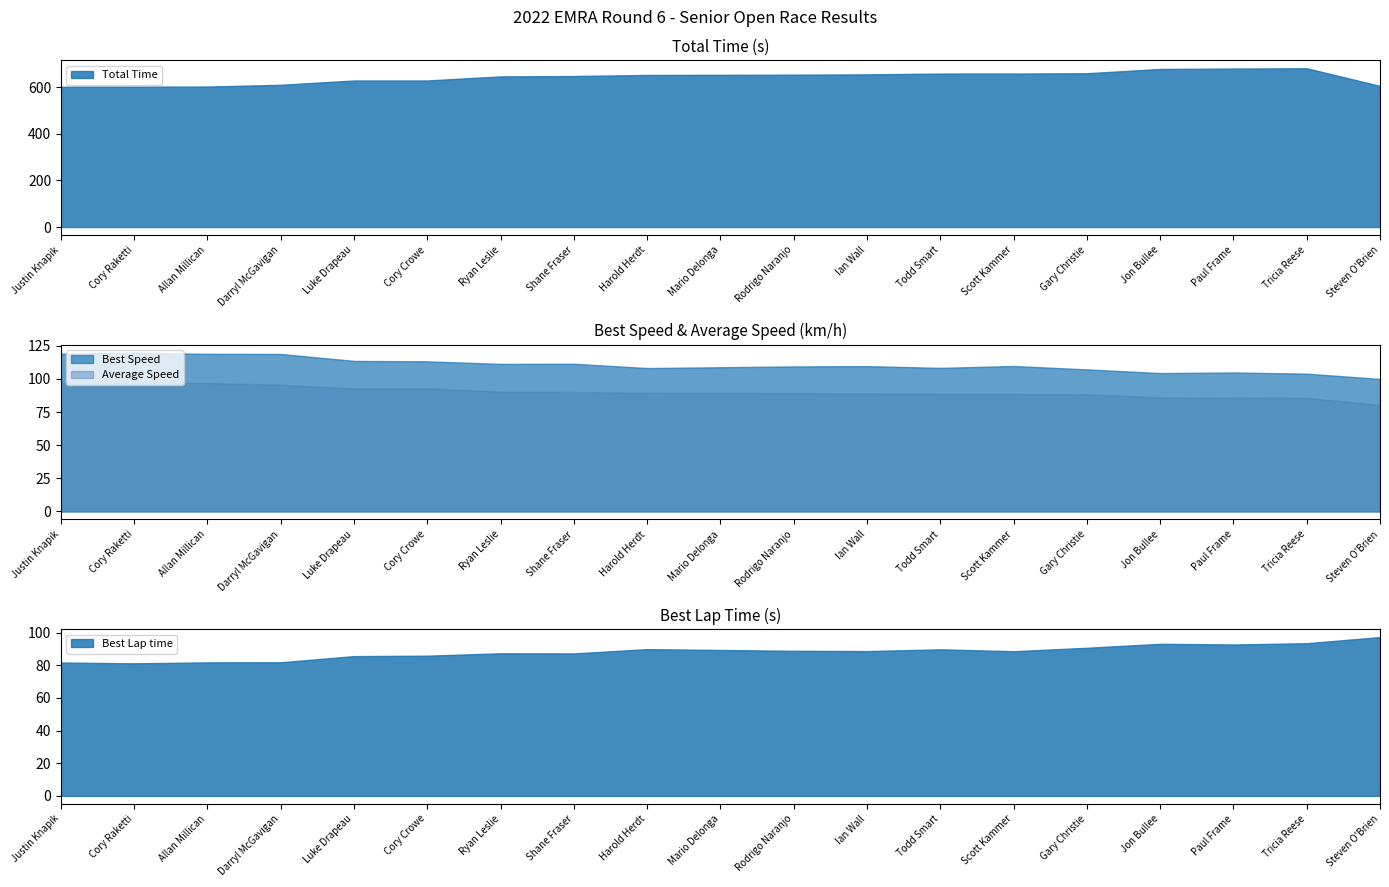

What is the highest value of the Total Time series?

680.3